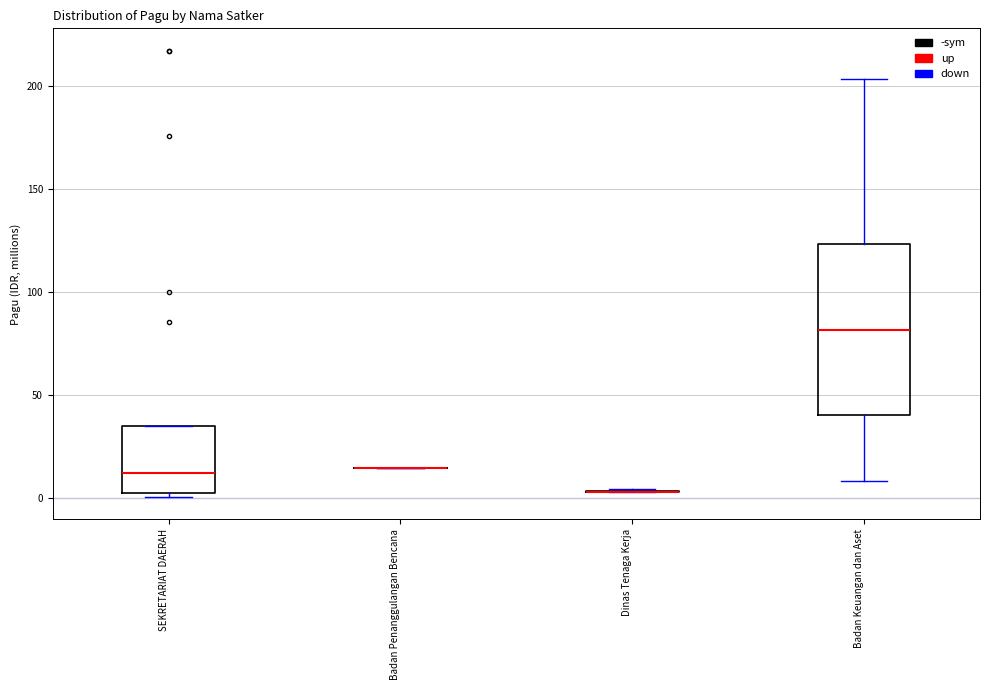

Where is the lower edge of the box for SEKRETARIAT DAERAH on the y-axis? The values are not printed on the chart, so give them approximately, as read against the axis.

5